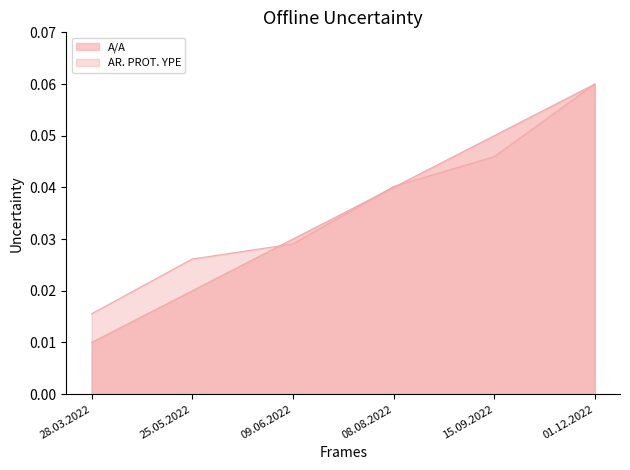

What are all the series names shown in the legend?

A/A, AR. PROT. YPE